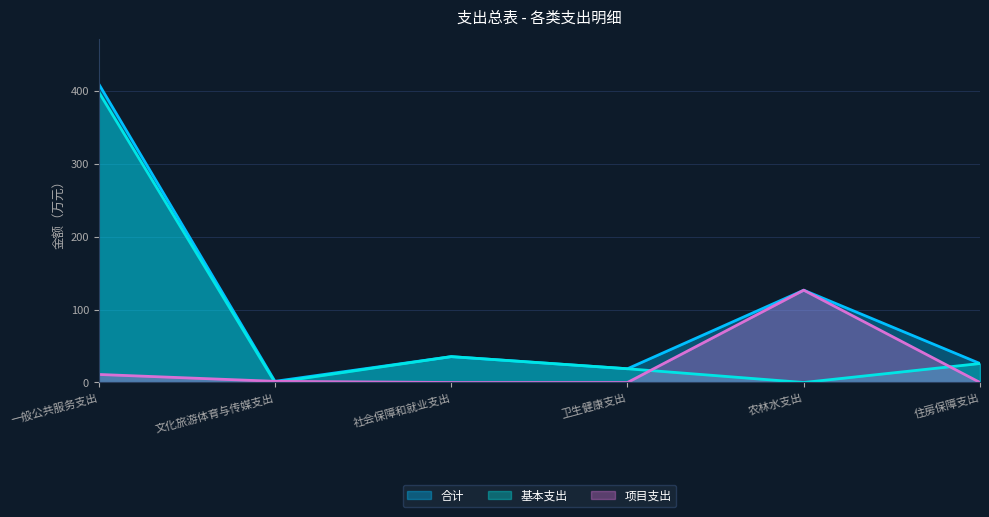

Reading left to right, list all the values displayed in this chart.

合计: 一般公共服务支出=409.4	文化旅游体育与传媒支出=1.6	社会保障和就业支出=35.5	卫生健康支出=18.8	农林水支出=126.6	住房保障支出=26.0
基本支出: 一般公共服务支出=398.3	文化旅游体育与传媒支出=0.0	社会保障和就业支出=35.5	卫生健康支出=18.8	农林水支出=0.0	住房保障支出=26.0
项目支出: 一般公共服务支出=11.0	文化旅游体育与传媒支出=1.6	社会保障和就业支出=0.0	卫生健康支出=0.0	农林水支出=126.6	住房保障支出=0.0